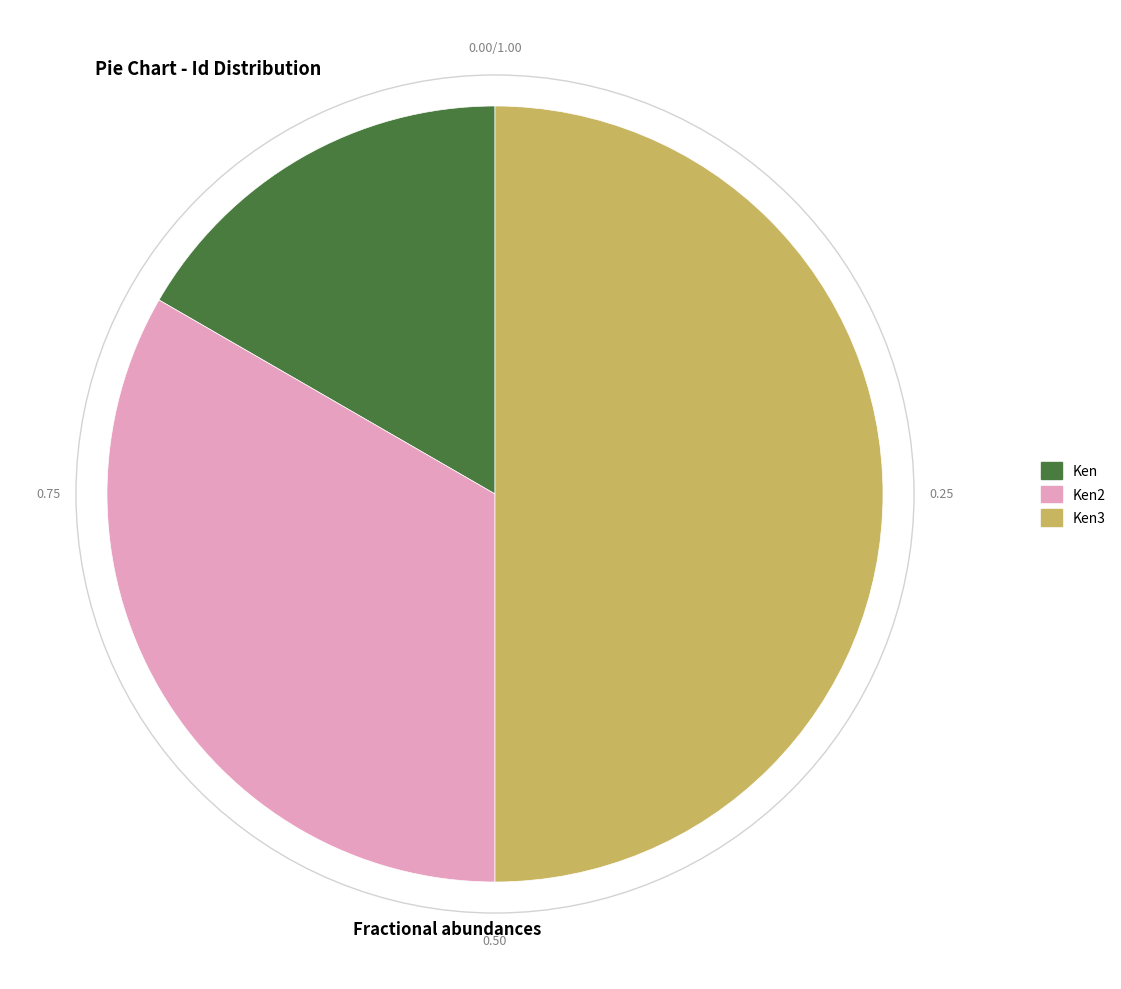

Approximately how many times larger is the value at Ken2 compared to Ken3?

0.7